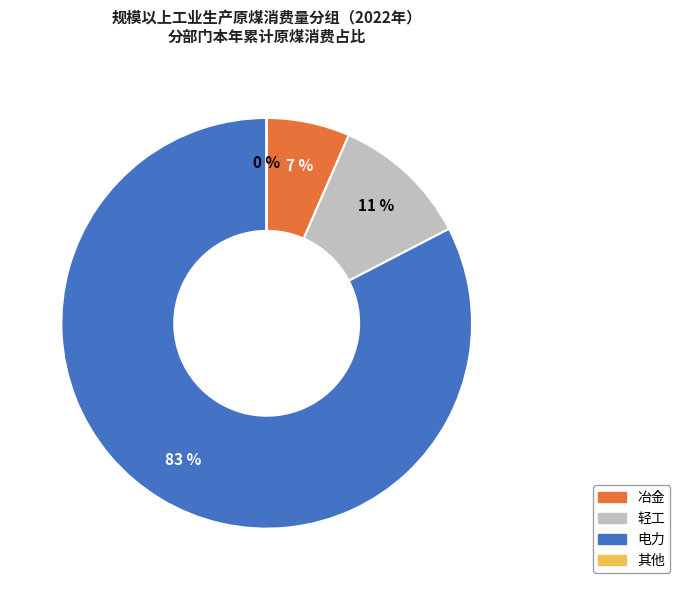

To the nearest percent, what is the average slice percentage?

25%